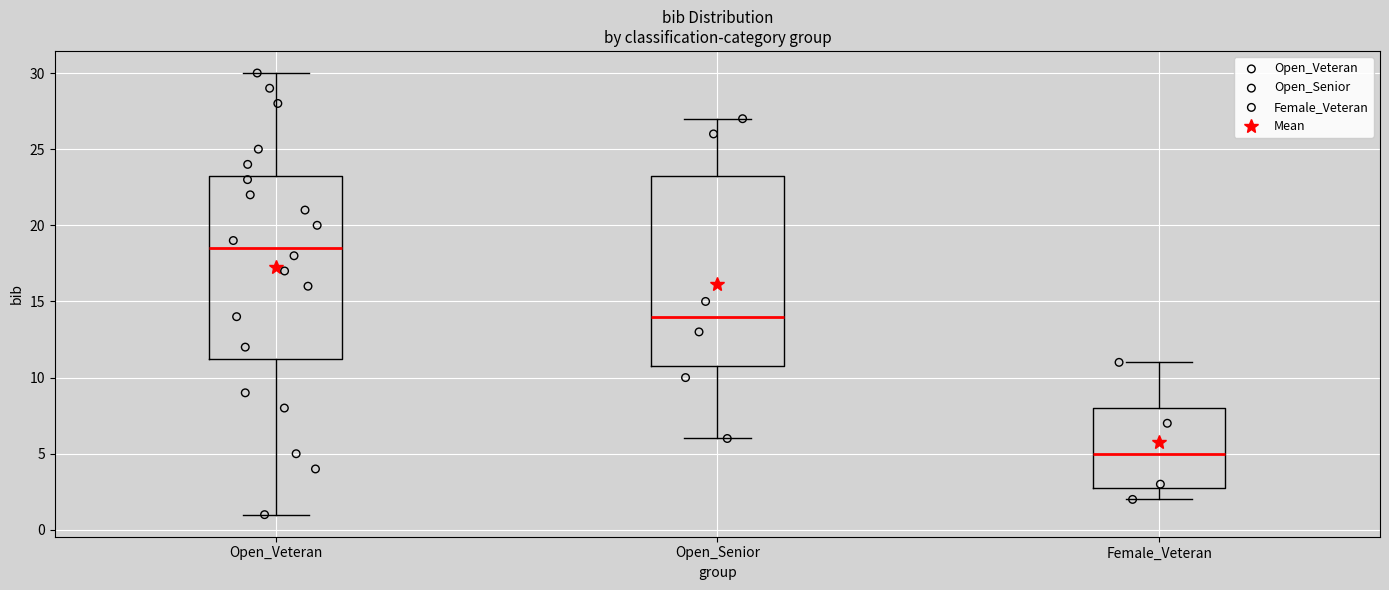

Reading left to right, read every box against the y-axis: the position of its median line, the range the box covers, and the ends of its whiskers. The values are not printed on the chart, so give them approximately, as read against the axis.

Open_Veteran: median 18.5, box 11.5 to 23.5, whiskers 1.0 to 30.0
Open_Senior: median 14.0, box 11.0 to 23.5, whiskers 6.0 to 27.0
Female_Veteran: median 5.0, box 3.0 to 8.0, whiskers 2.0 to 11.0